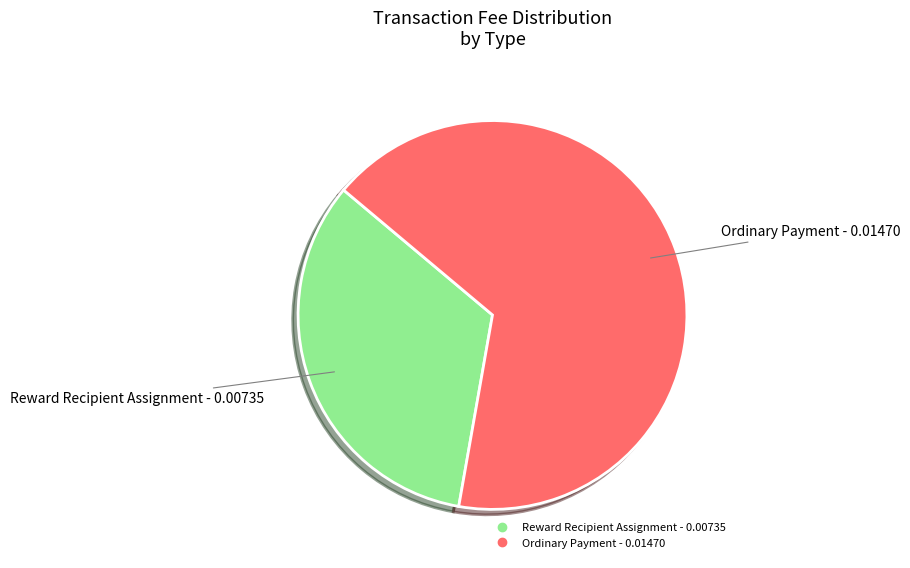

Does Reward Recipient Assignment represent more than half of the total?

No